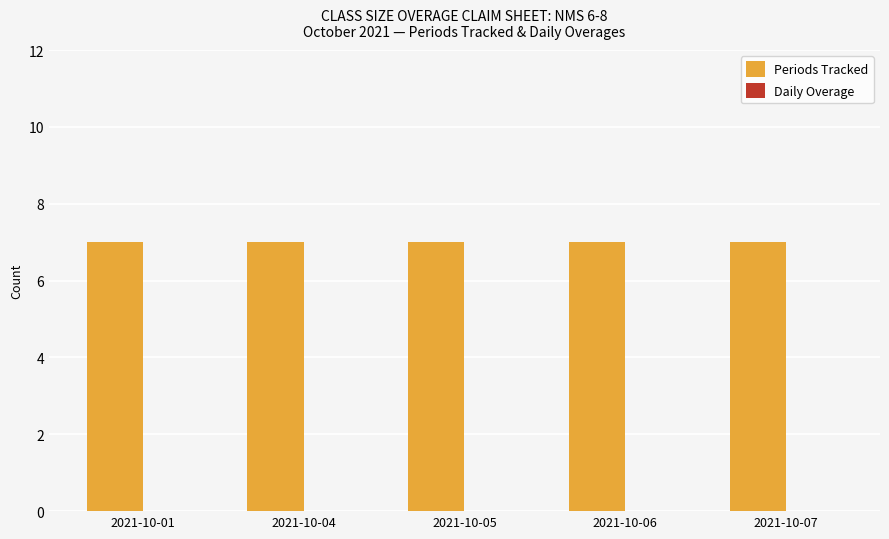

Is it true that Daily Overage equals 0 at 2021-10-01?

True